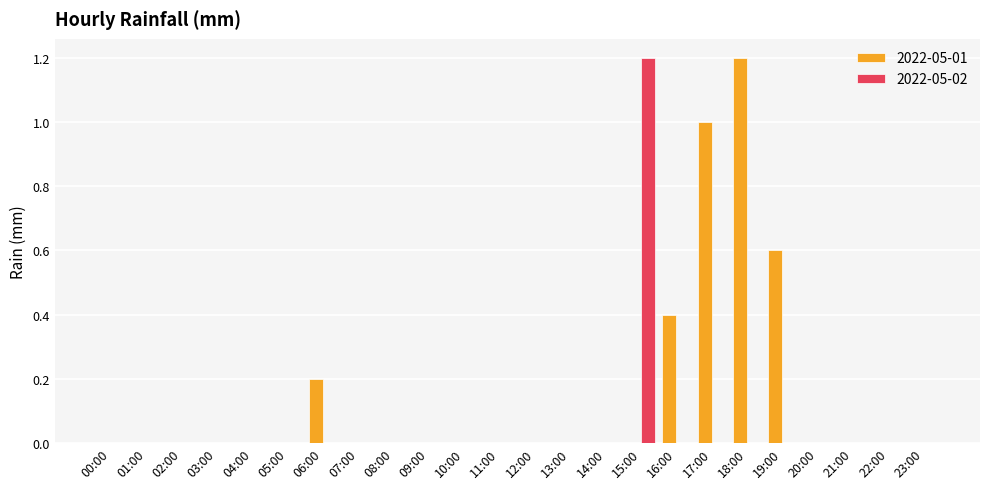

What is the sum of all 2022-05-02 values?

1.2